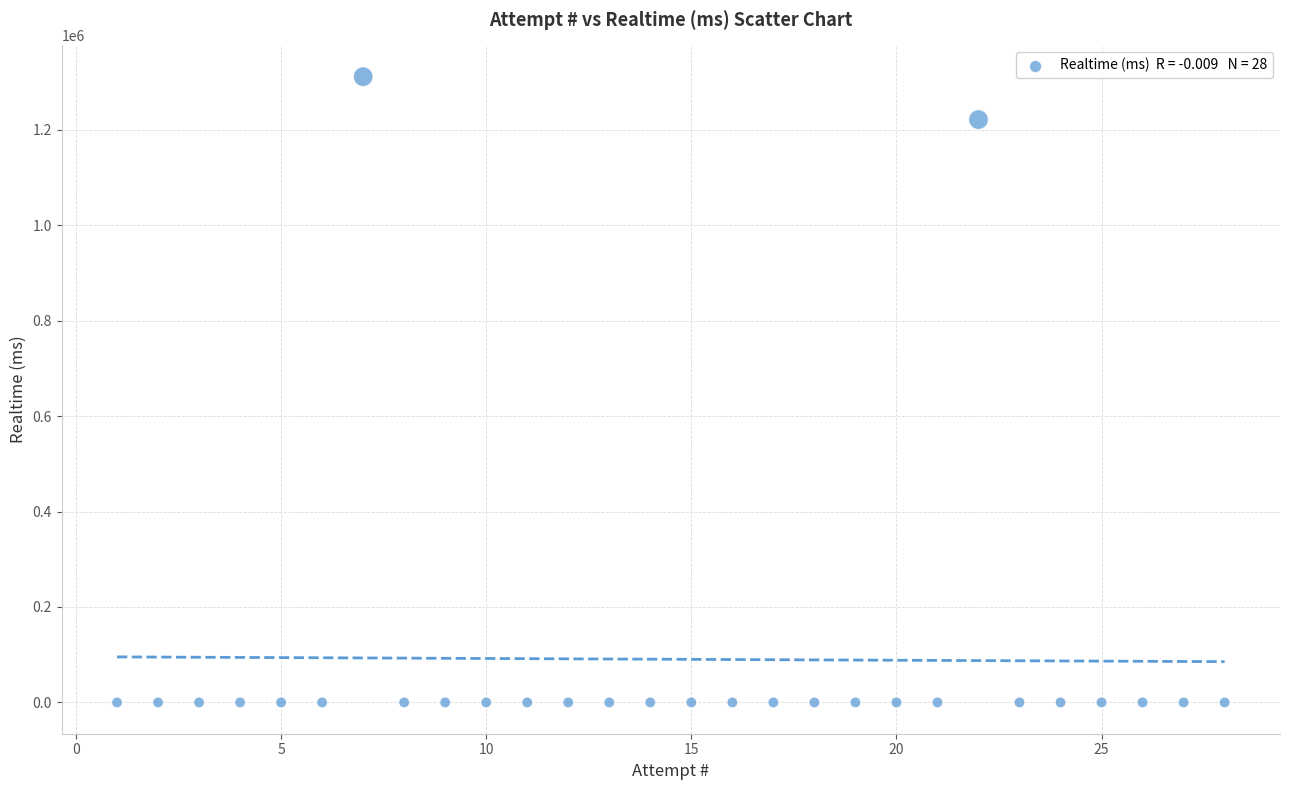

What Y value in the scatter plot is closest to 655591?

1221245